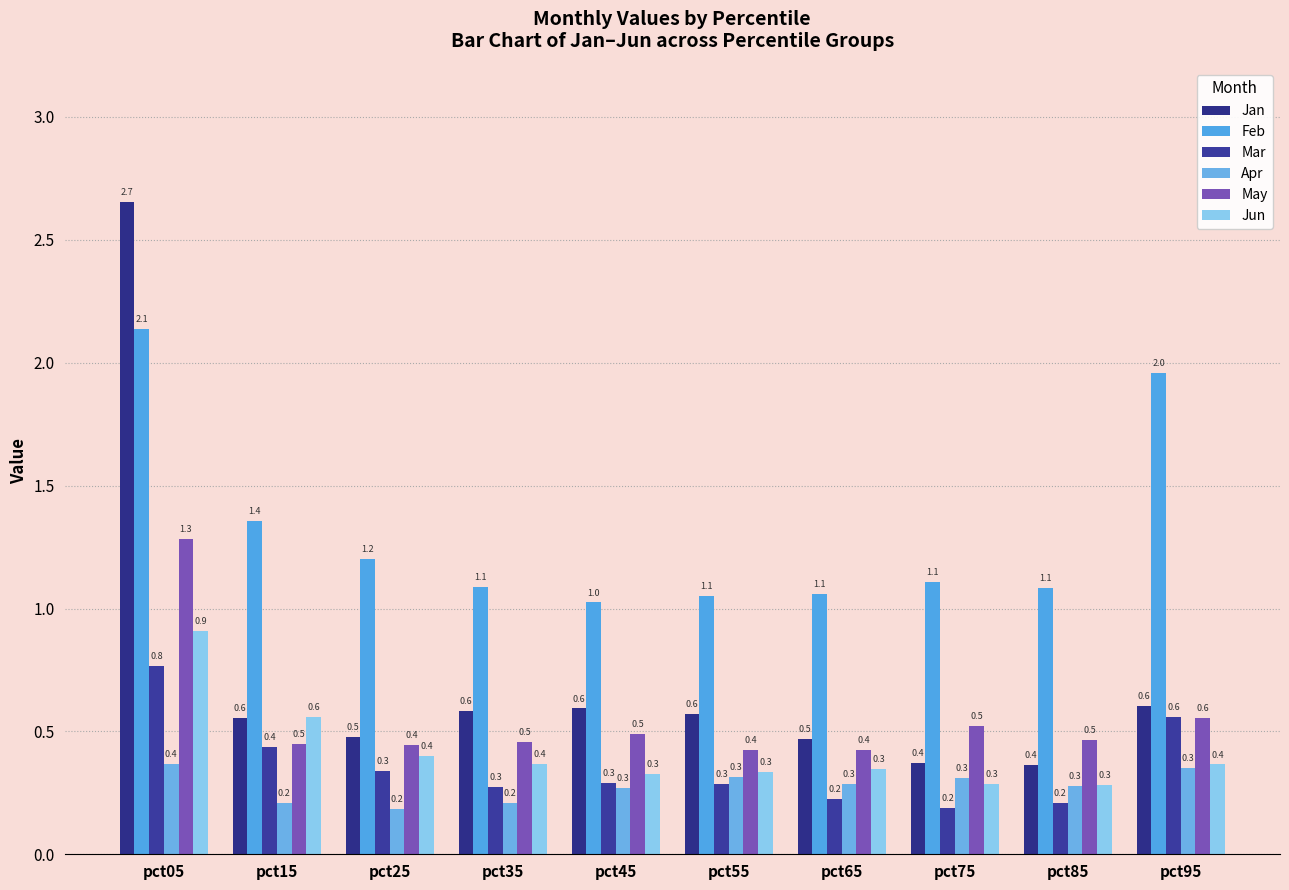

What is the spread (max minus min) of values at pct45?

0.8